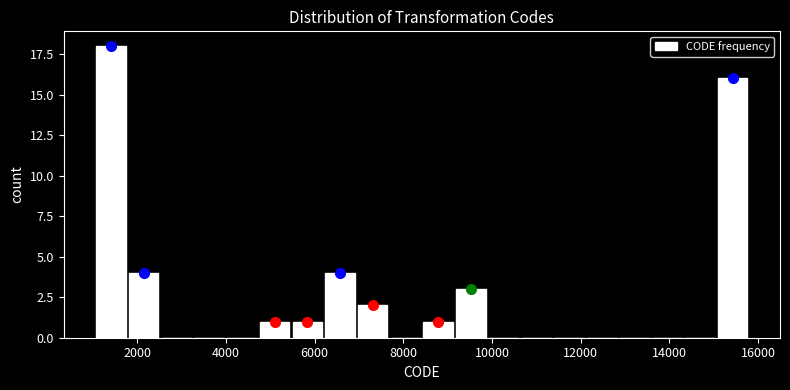

Around what value on the x-axis is the tallest bar? Give the approximate position of its centre, as read against the axis.

1400